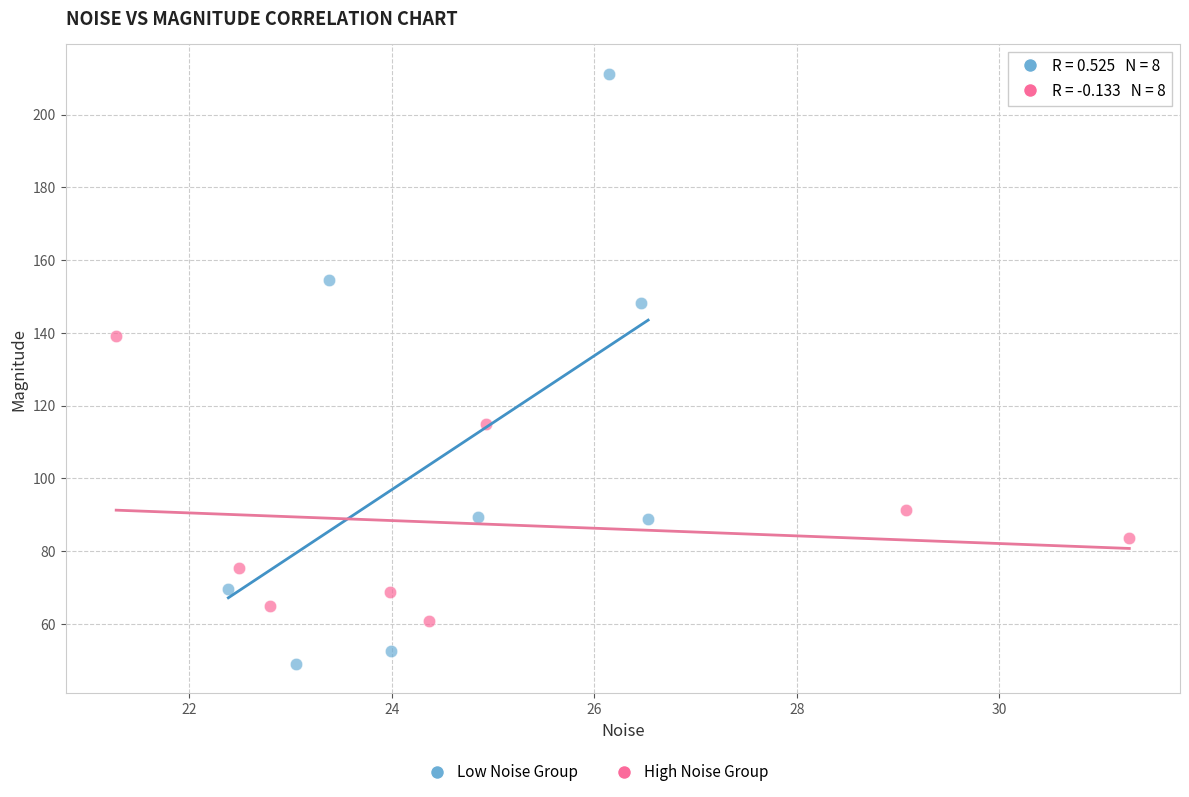

Which series has the largest Y range (max minus min)?

Low Noise Group